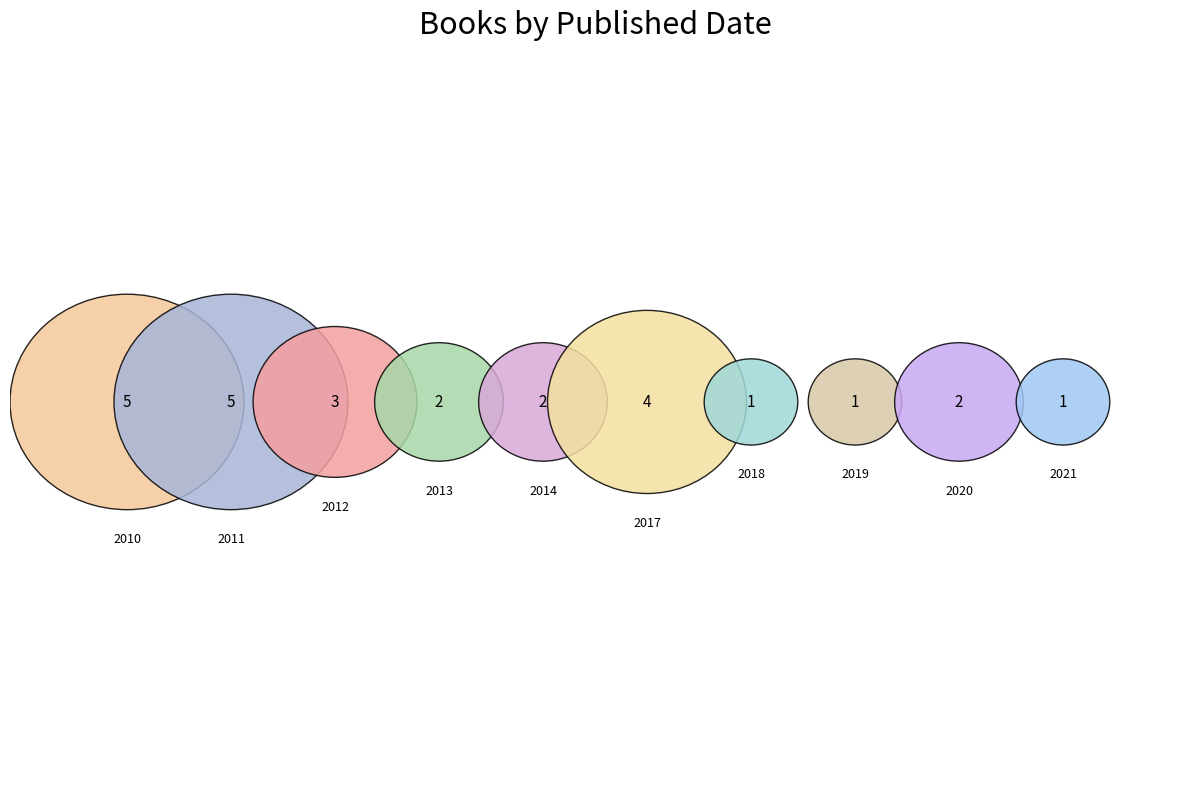

Approximately how many times larger is the value at 2011 compared to 2017?

1.2